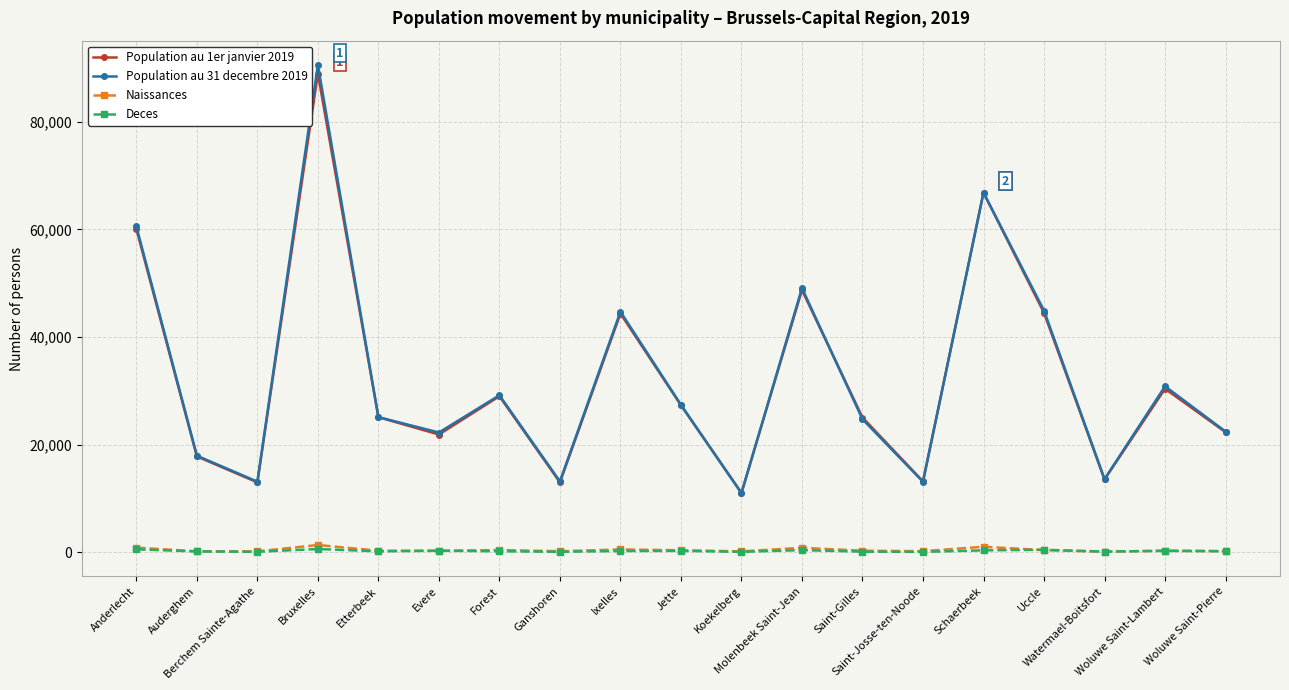

Which series has the widest spread of values?

Population au 31 decembre 2019